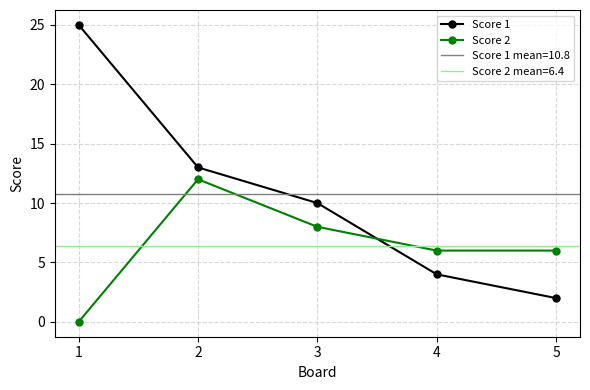

What is the sum of all Score 1 values?

54